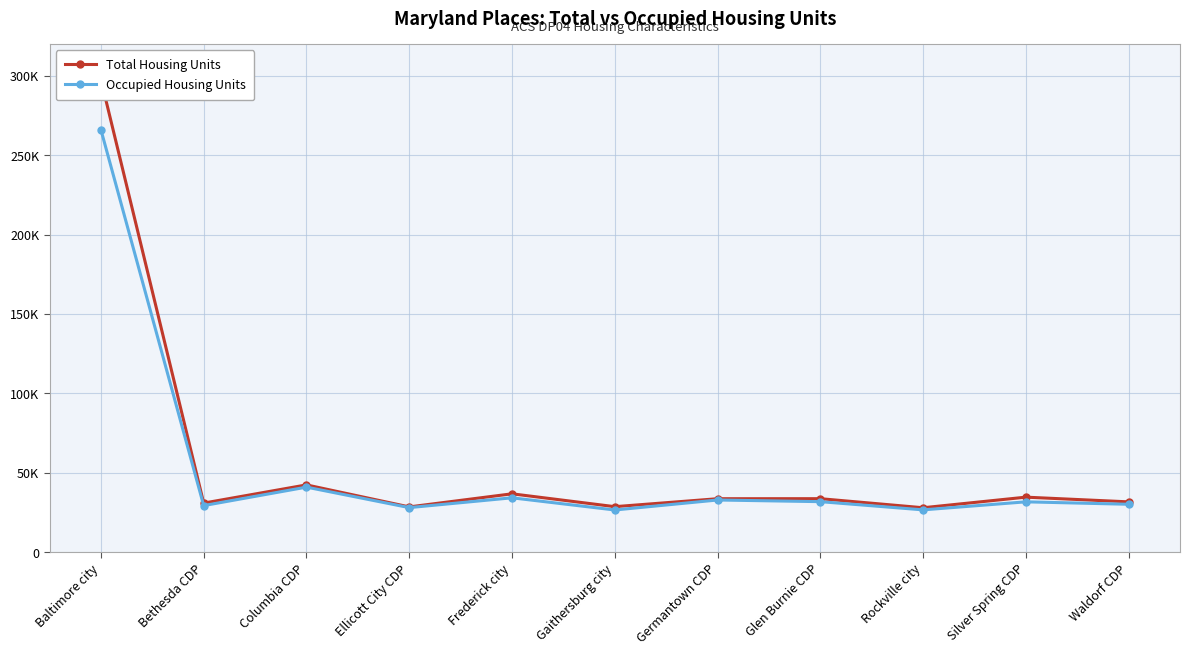

What is the value of the Total Housing Units point at the 9th from the left?

27944